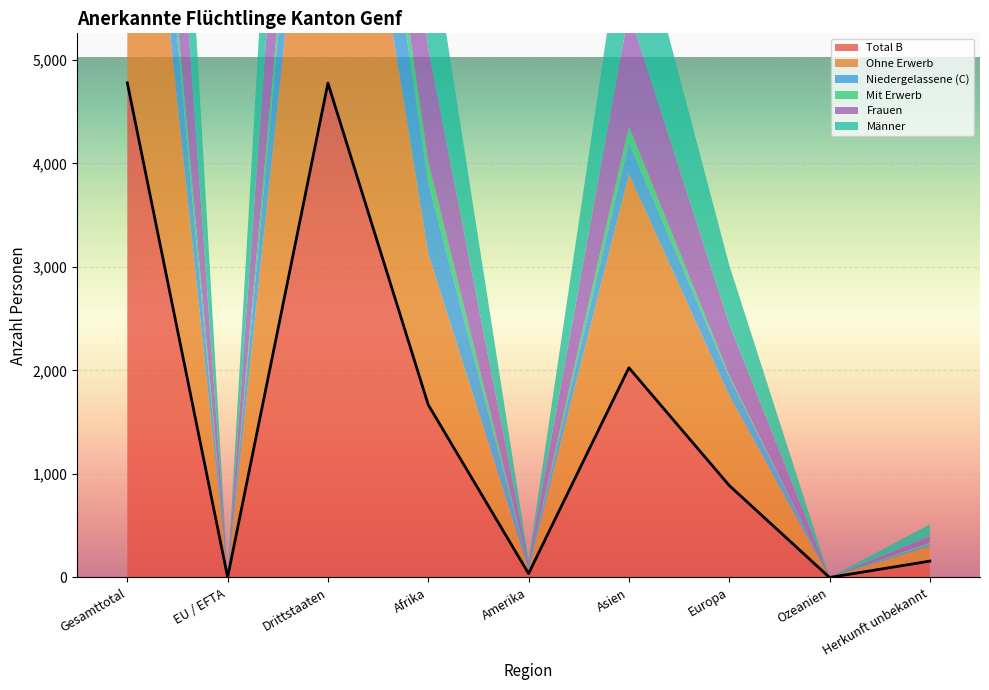

Which series has the largest range (max minus min)?

Total B